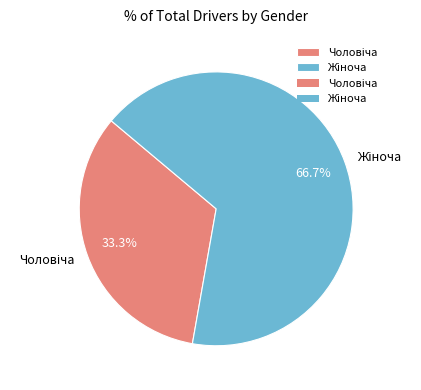

Is there a majority slice in this chart?

Yes